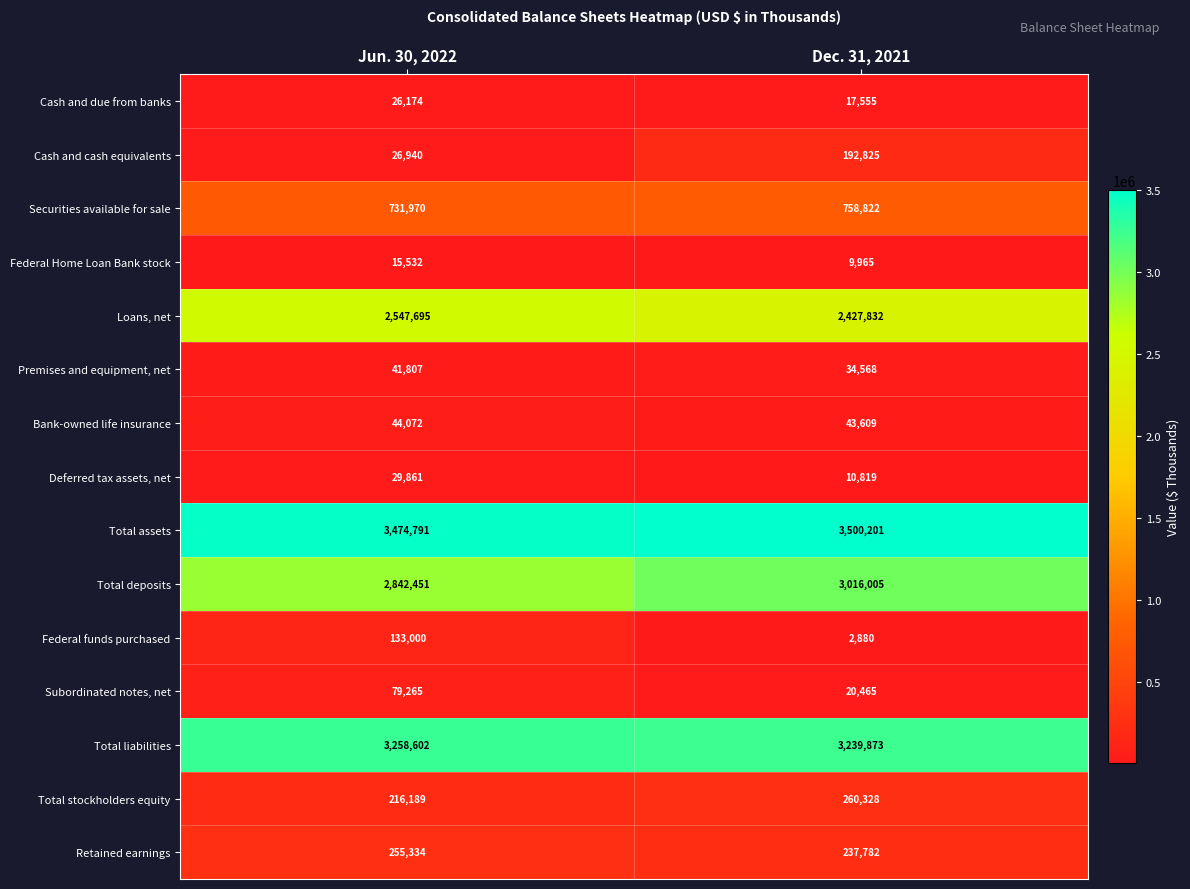

At how many categories does at least one series exceed 1751438?

2